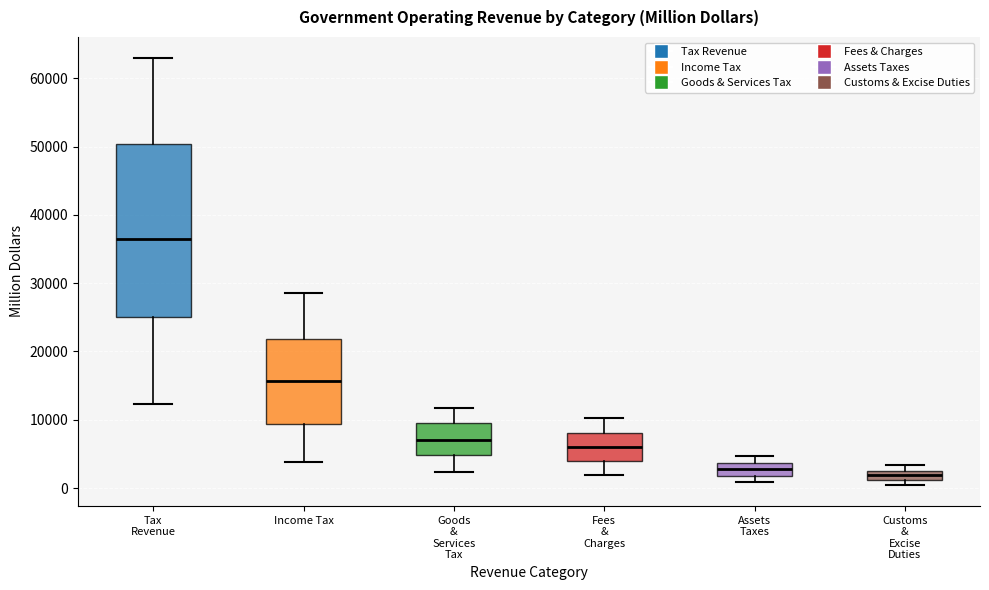

Where does the upper whisker of the box for Tax Revenue end on the y-axis? The values are not printed on the chart, so give them approximately, as read against the axis.

63000